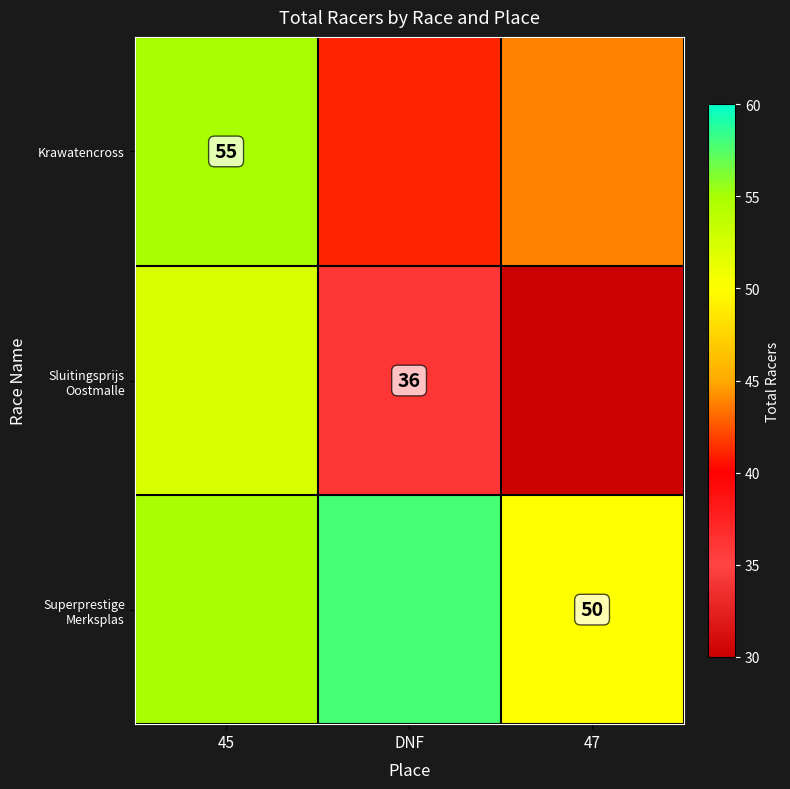

Count the number of categories in the chart.

3